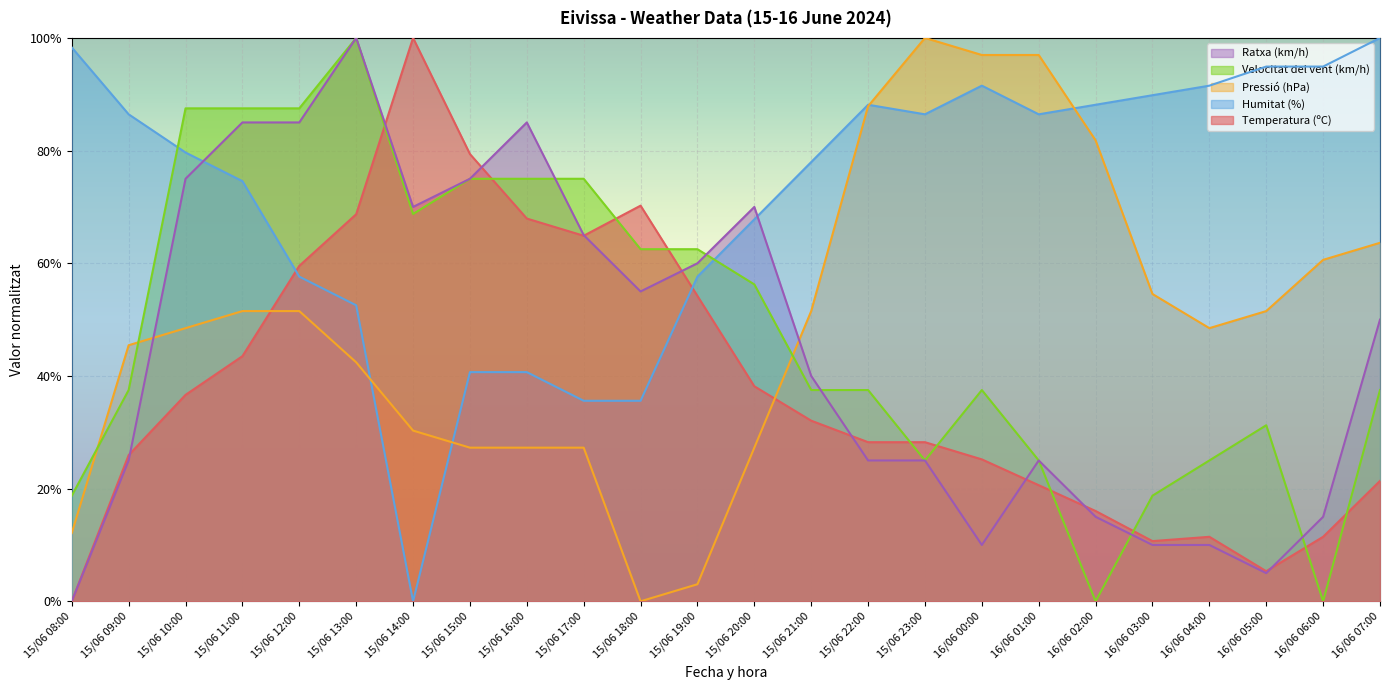

True or false: Velocitat del vent (km/h) has a value of 75.0 at 15/06 17:00.

True